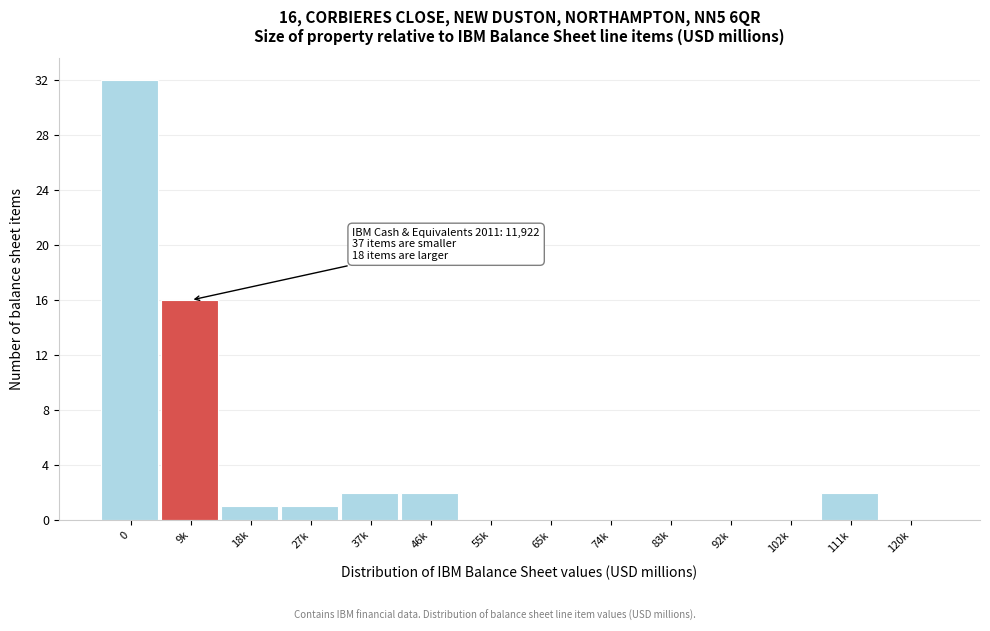

Reading right to left, list all the values displayed in this chart.

120k=0	111k=2	102k=0	92k=0	83k=0	74k=0	65k=0	55k=0	46k=2	37k=2	27k=1	18k=1	9k=16	0=32